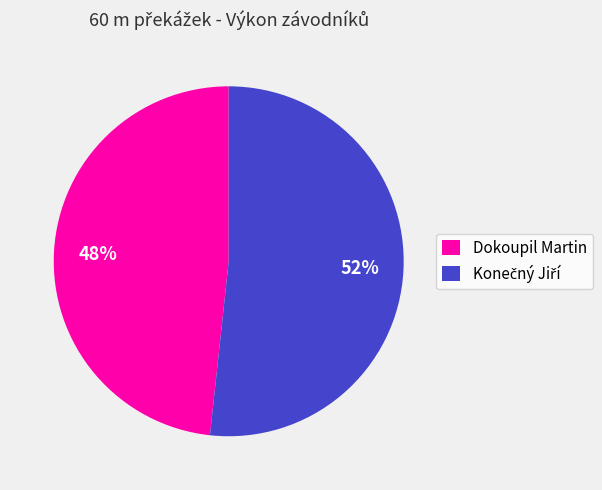

Which slice is the smallest?

Dokoupil Martin